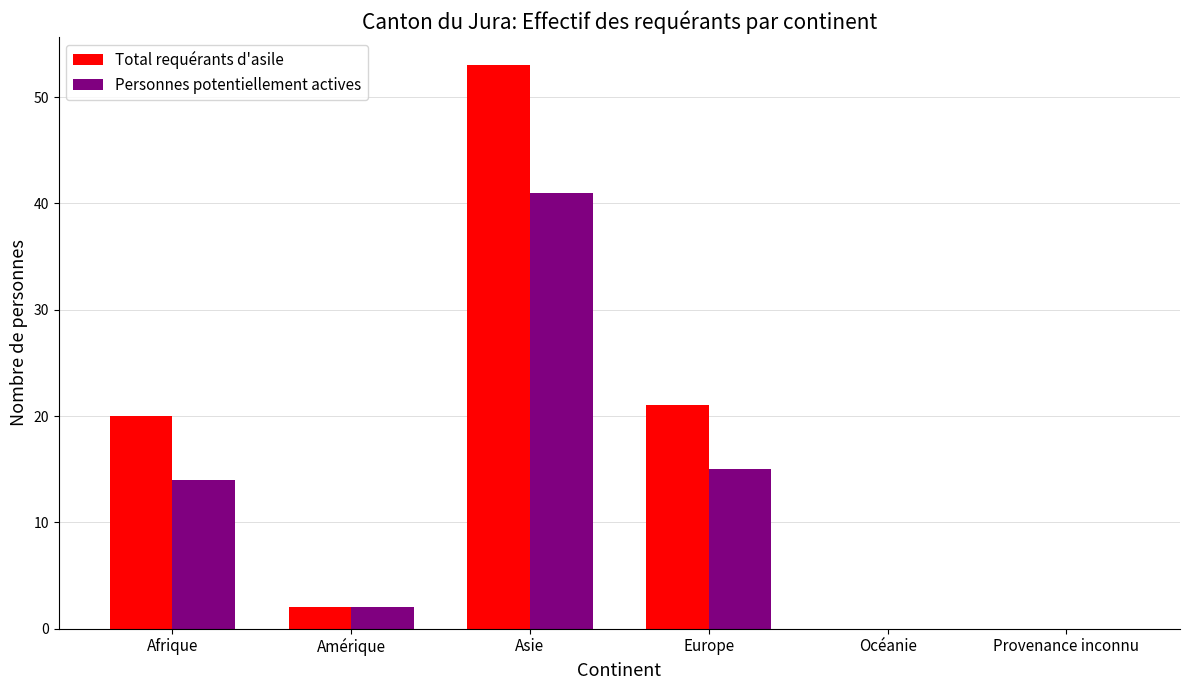

At which category is the sum across all series the highest?

Asie